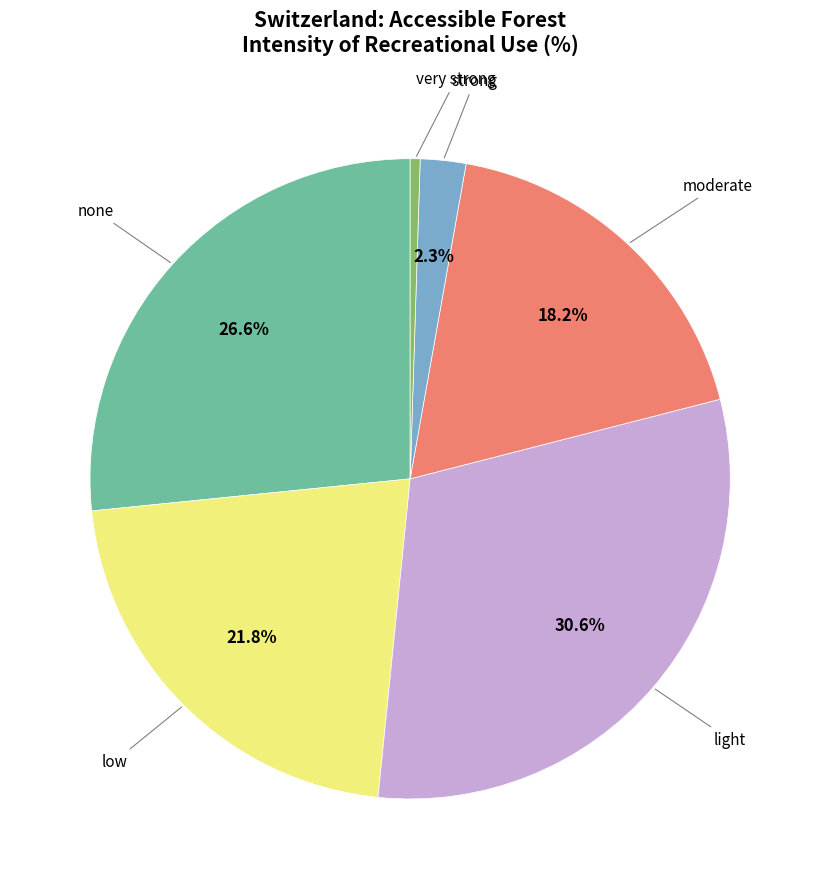

Does any single category account for the majority?

No